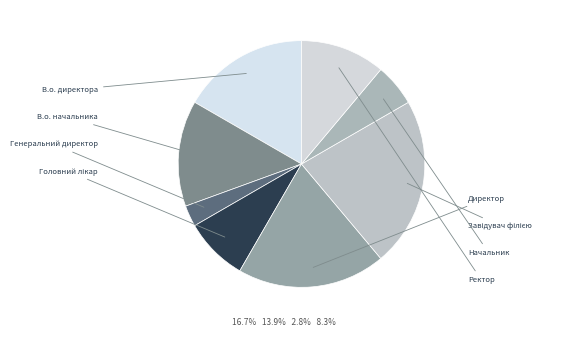

To the nearest percent, what is the difference between the largest and smallest slice percentages?

19%